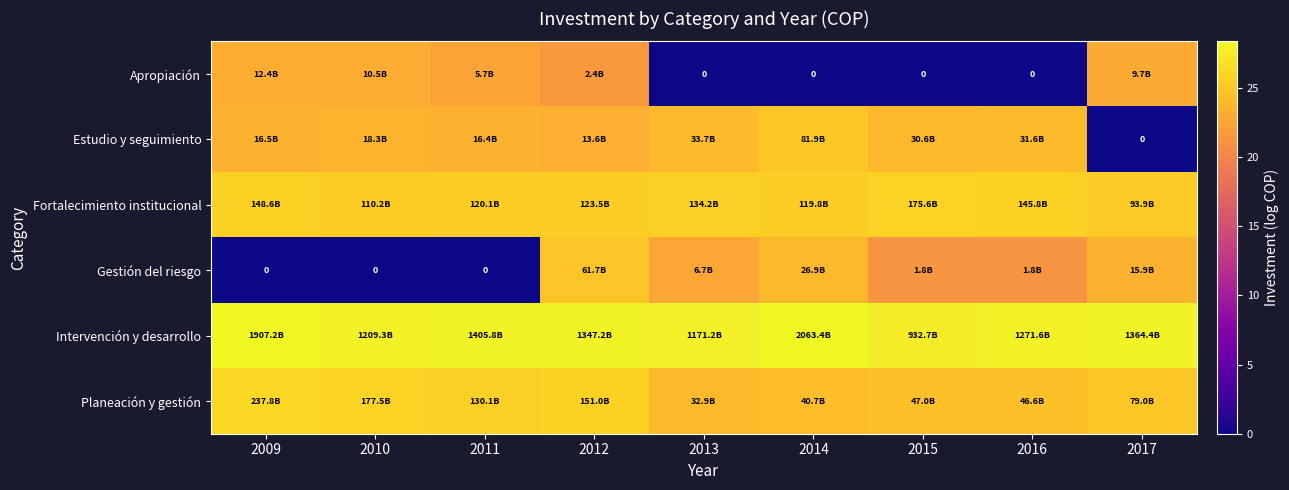

At 2011, list the series in order from largest to smallest.

Intervención y desarrollo, Planeación y gestión, Fortalecimiento institucional, Estudio y seguimiento, Apropiación, Gestión del riesgo